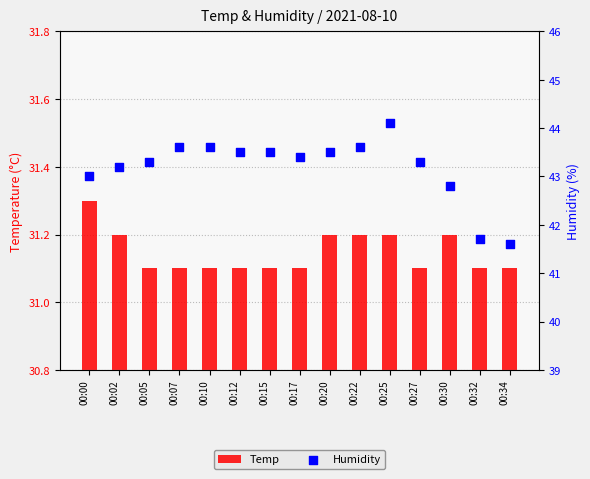

At which category is the sum across all series the highest?

00:25